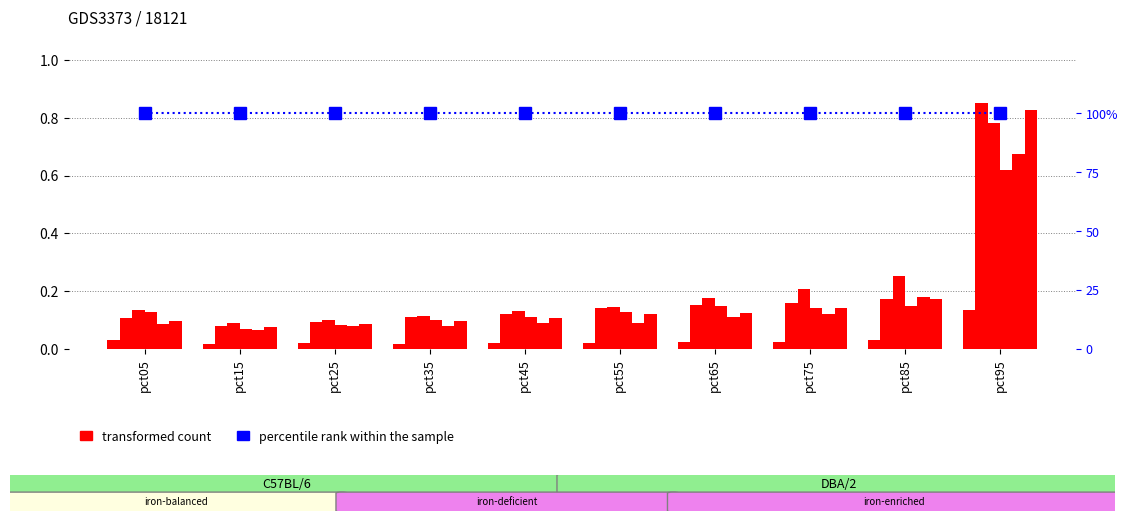

Between pct15 and pct35, which is larger?

pct35